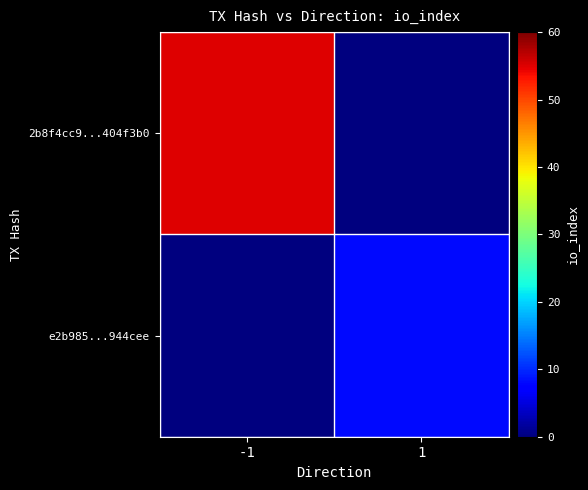

What is the total value across all series at -1?

55